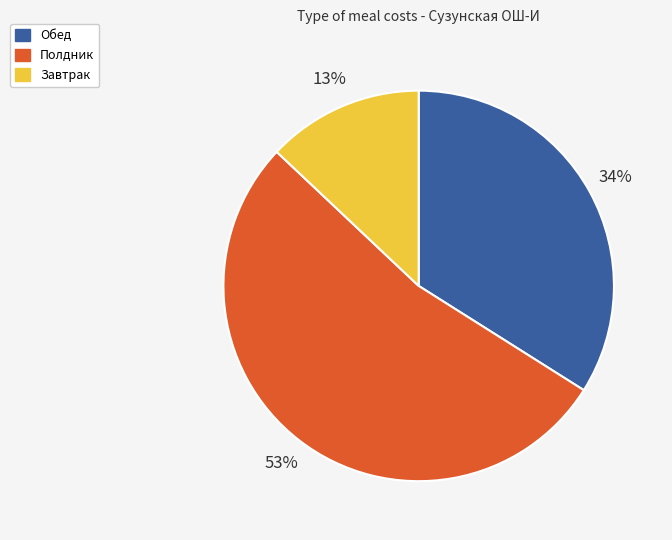

What is the largest slice in the pie chart?

Полдник